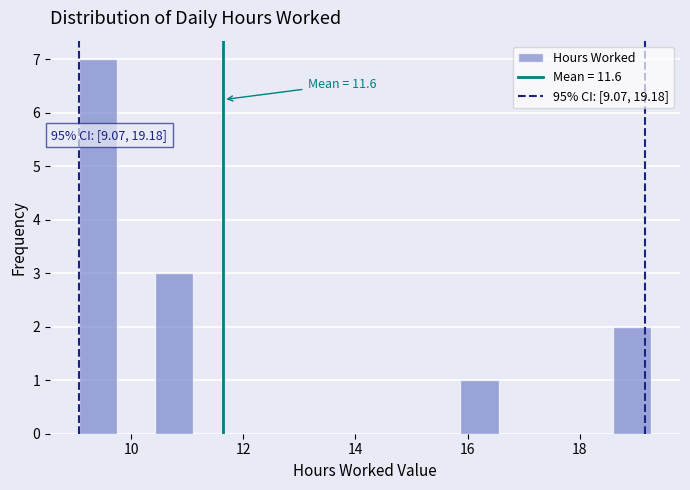

Read against the x-axis, roughly where is the centre of the tallest bar?

9.4